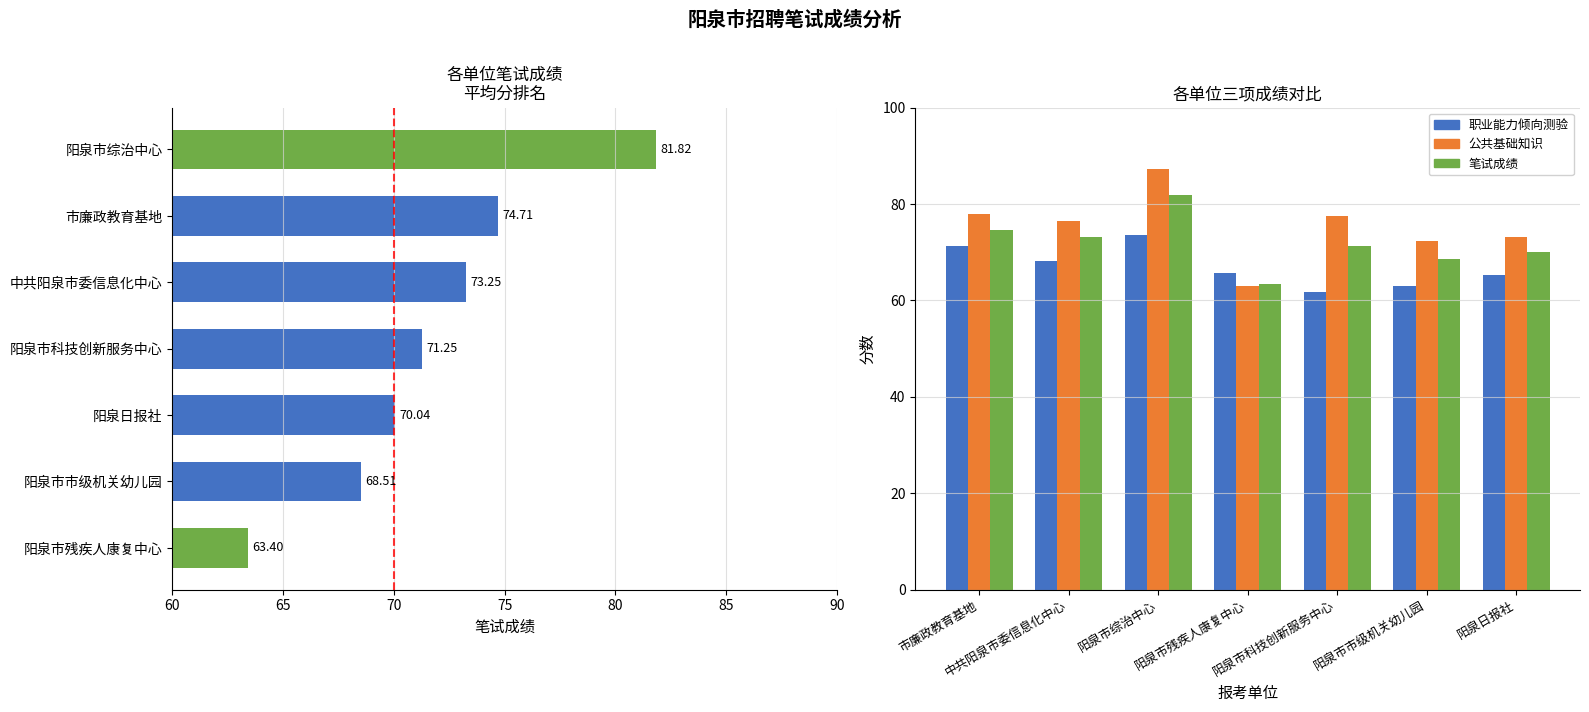

What is the difference between the maximum and minimum values in the 职业能力倾向测验 series?

11.7